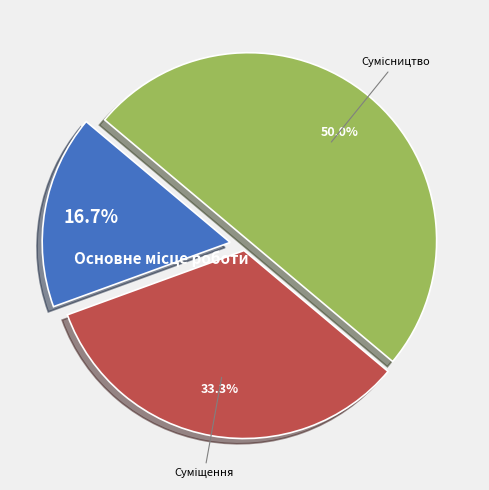

Which category has the smallest portion of the pie?

Основне місце роботи